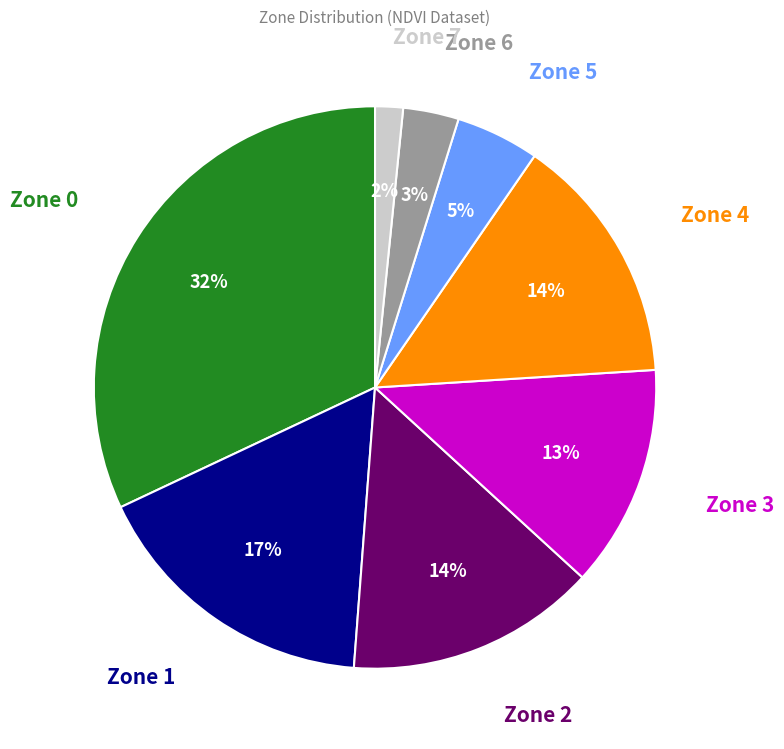

Which category has the smallest portion of the pie?

Zone 7